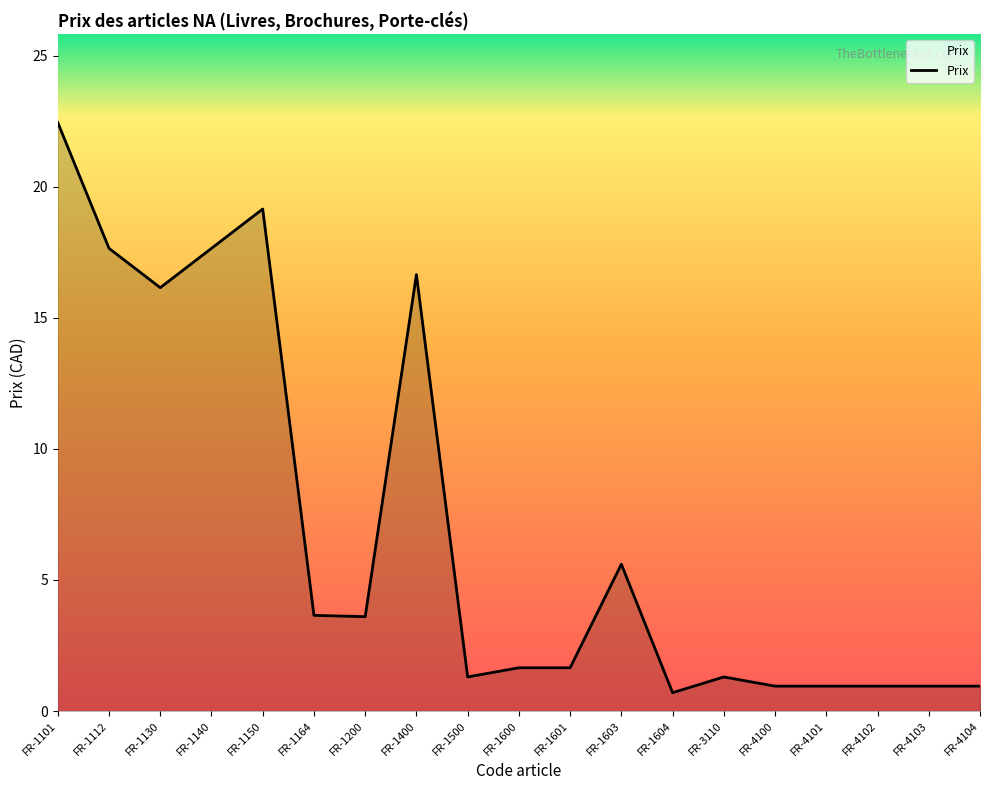

What is the sum of the values at FR-1500 and FR-1101?

23.8